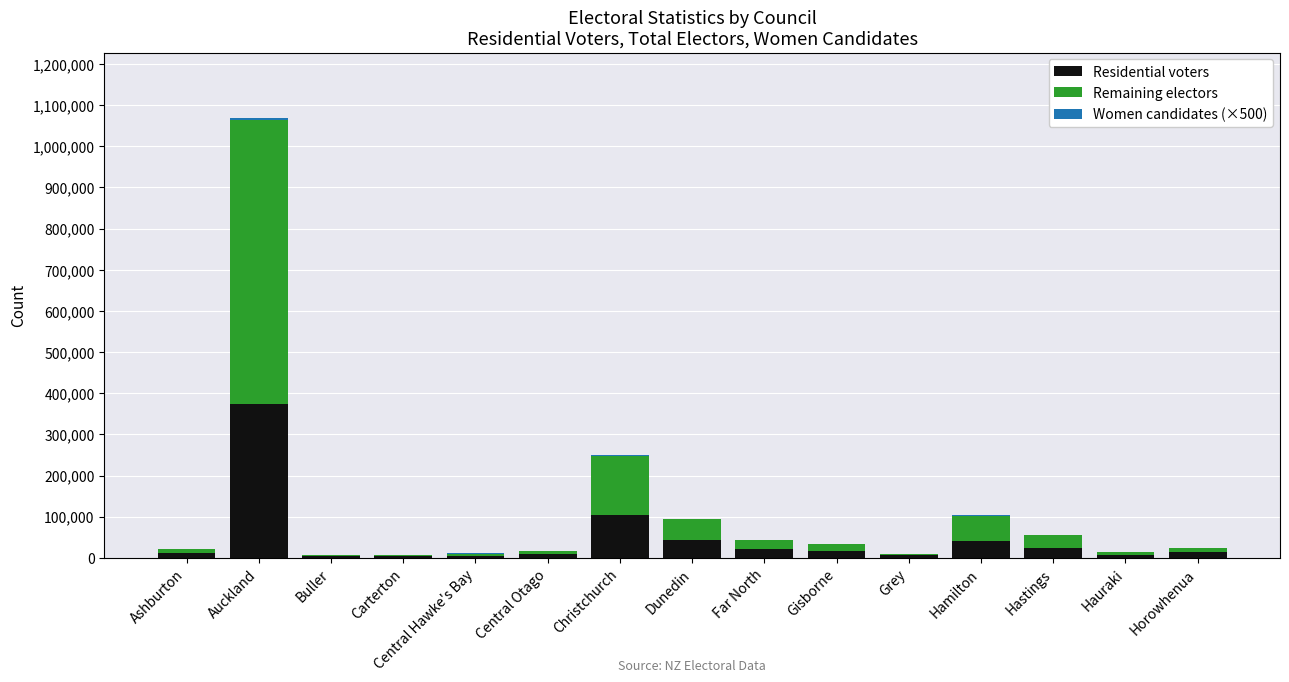

True or false: Residential voters has a value of 374609 at Auckland.

True